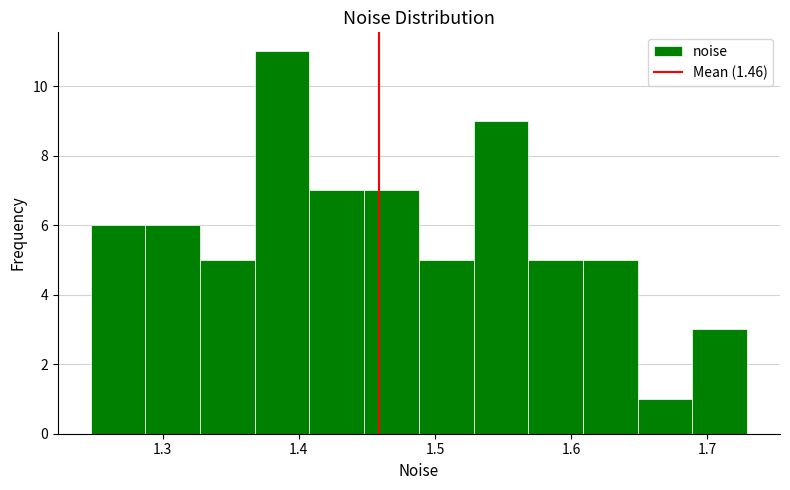

Reading left to right, transcribe this chart: for each bar, give the range it covers on the x-axis and its height. Neither the bar edges nor the heights are printed on the chart, so give them approximately, as read against the axes.

1.25 to 1.29: 6
1.29 to 1.33: 6
1.33 to 1.37: 5
1.37 to 1.41: 11
1.41 to 1.45: 7
1.45 to 1.49: 7
1.49 to 1.53: 5
1.53 to 1.57: 9
1.57 to 1.61: 5
1.61 to 1.65: 5
1.65 to 1.69: 1
1.69 to 1.73: 3